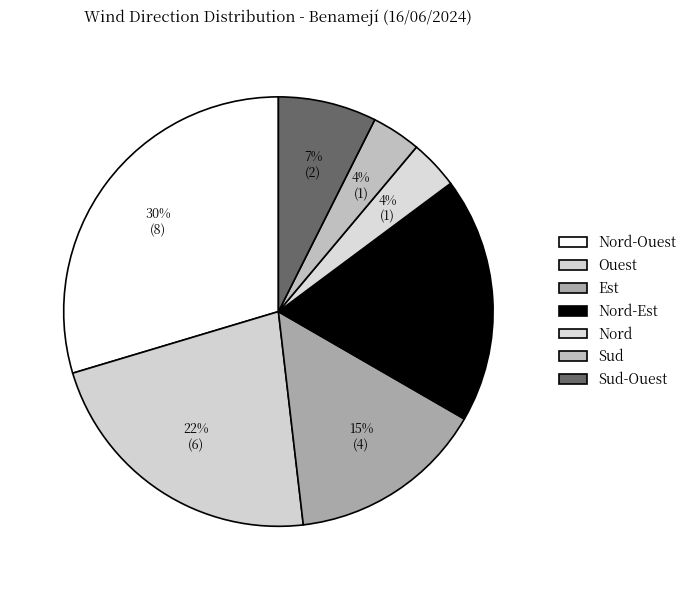

To the nearest percent, what portion does Sud-Ouest represent?

7%